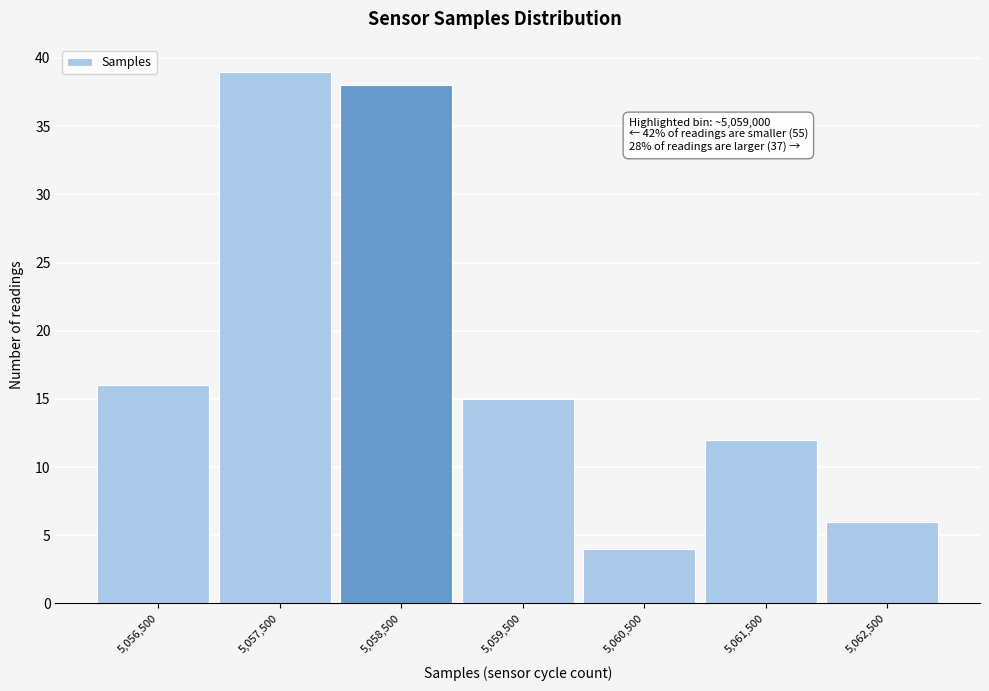

Over which range of the x-axis is the bar tallest?

5057000 to 5058000